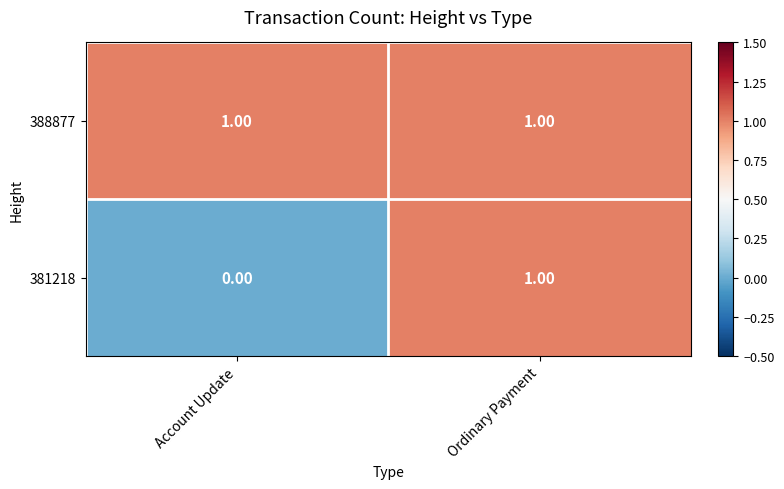

What is the total value across all series at Ordinary Payment?

2